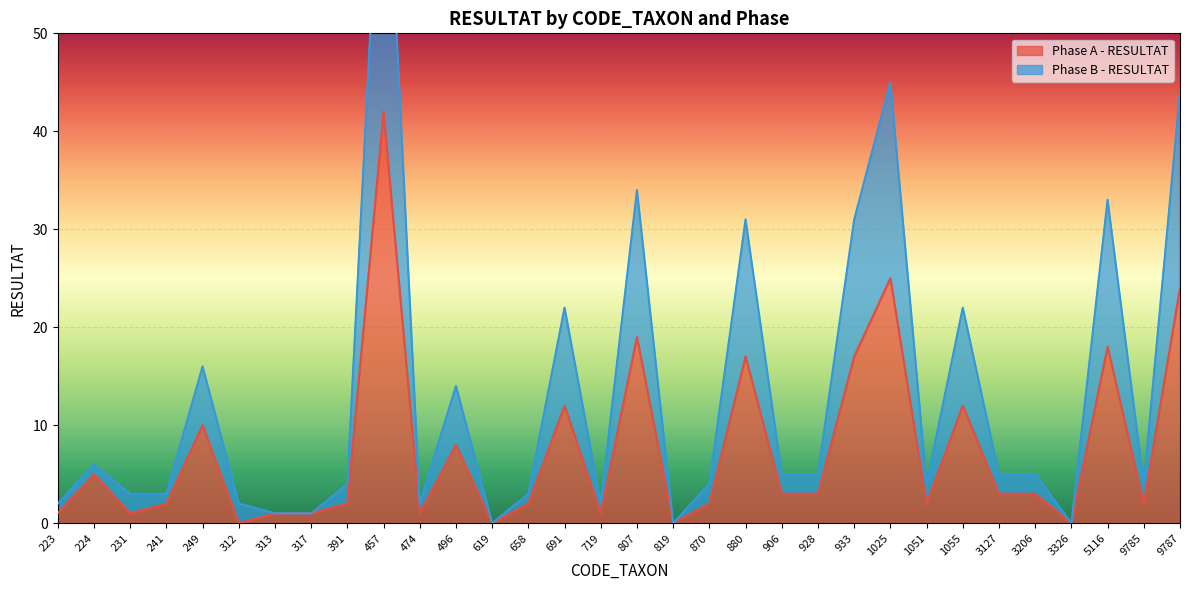

How many data points in Phase A - RESULTAT are less than 3?

16